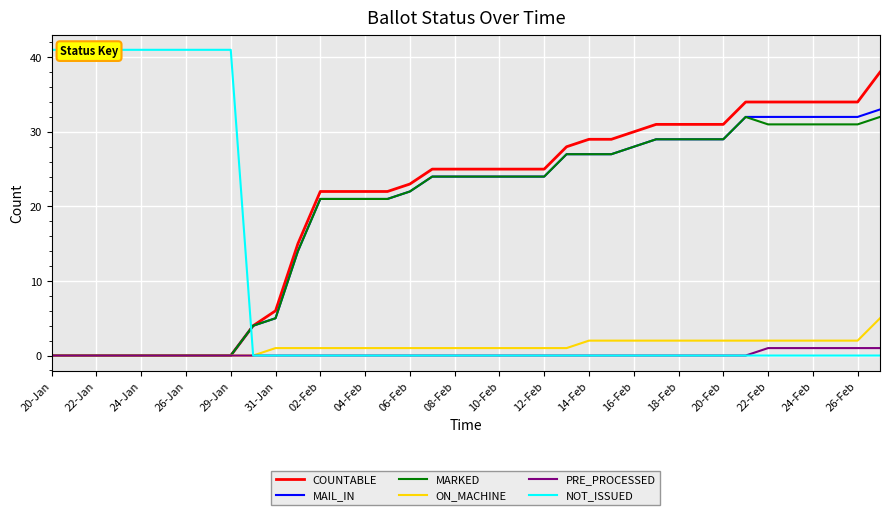

What is the maximum value for MAIL_IN?

33